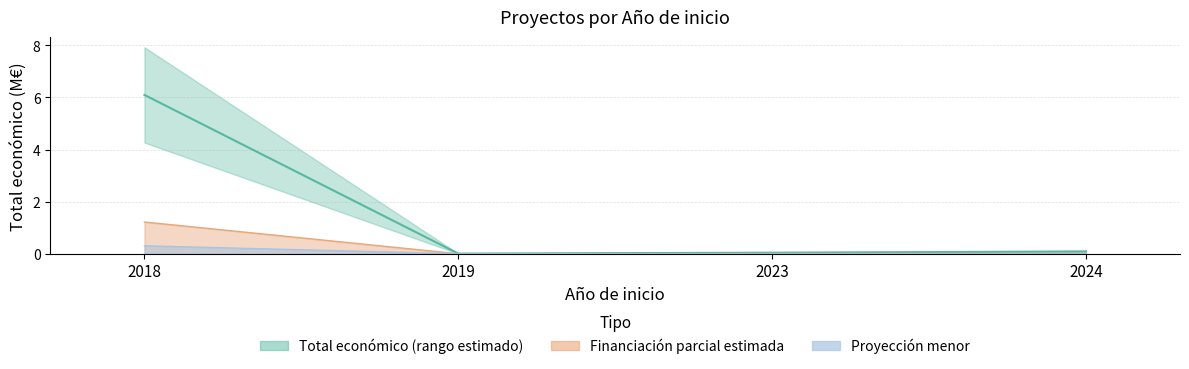

How many interior local valleys (lower than both neighbors) does the data have?

1